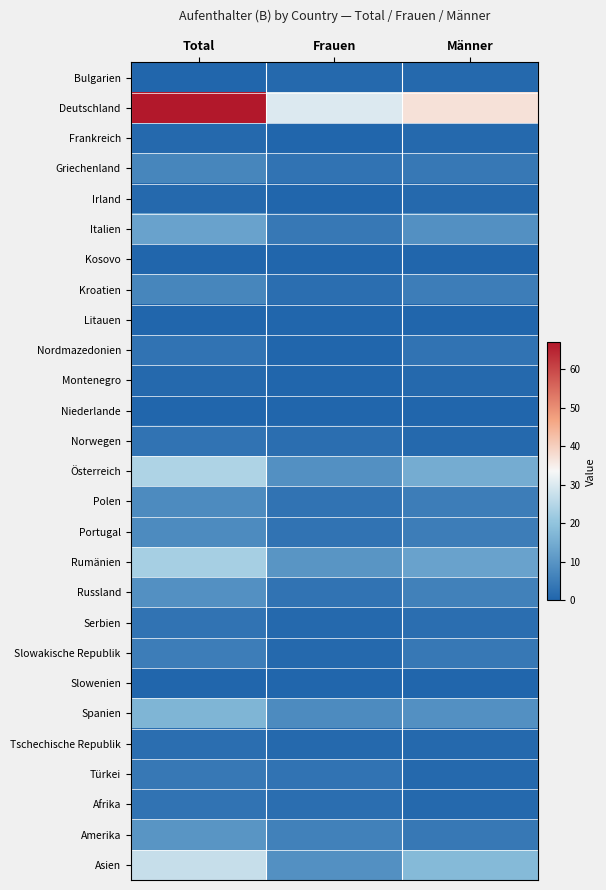

Rank the series by their maximum value, from lowest to highest.

Kosovo, Litauen, Niederlande, Slowenien, Bulgarien, Frankreich, Irland, Montenegro, Tschechische Republik, Nordmazedonien, Norwegen, Serbien, Afrika, Türkei, Slowakische Republik, Griechenland, Kroatien, Polen, Portugal, Russland, Amerika, Italien, Spanien, Rumänien, Österreich, Asien, Deutschland